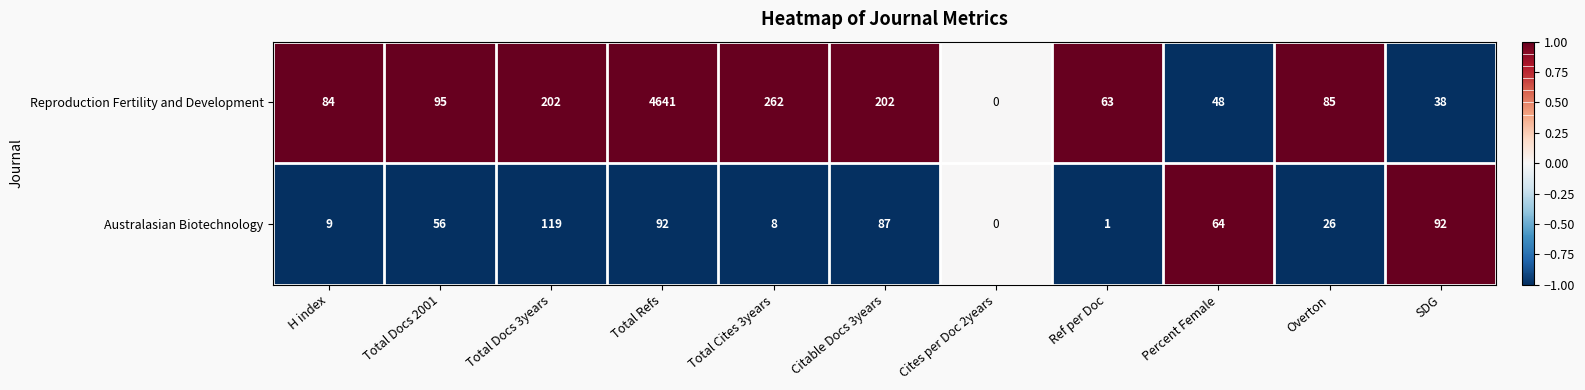

What is the average value of the Australasian Biotechnology series?

50